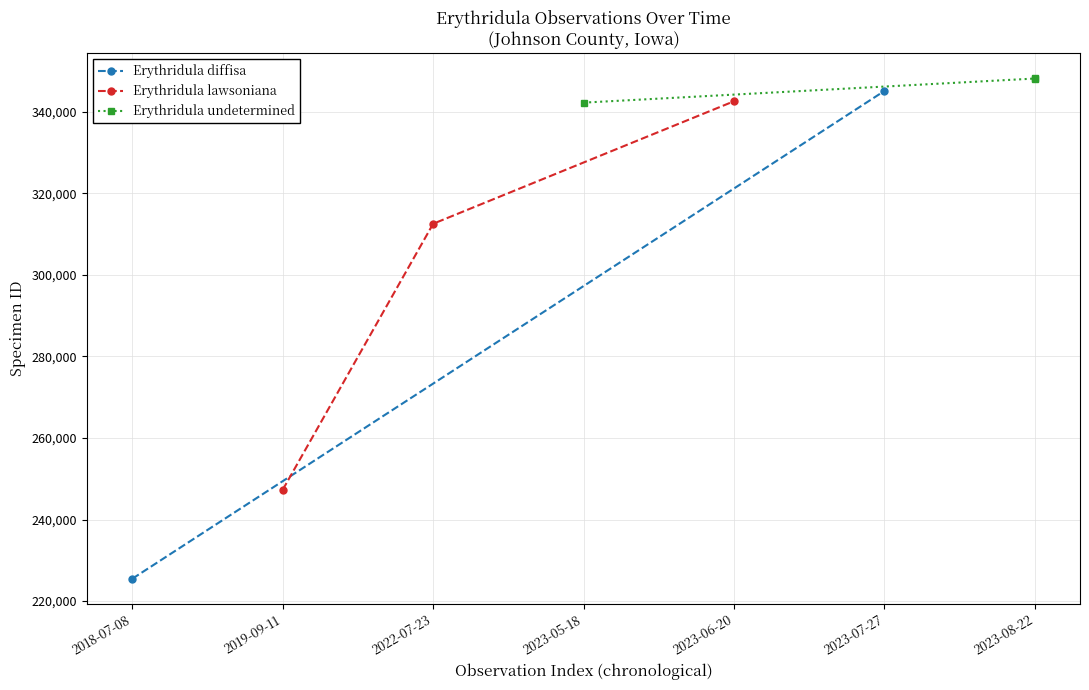

How many values in the Erythridula undetermined series are below 348110?

1